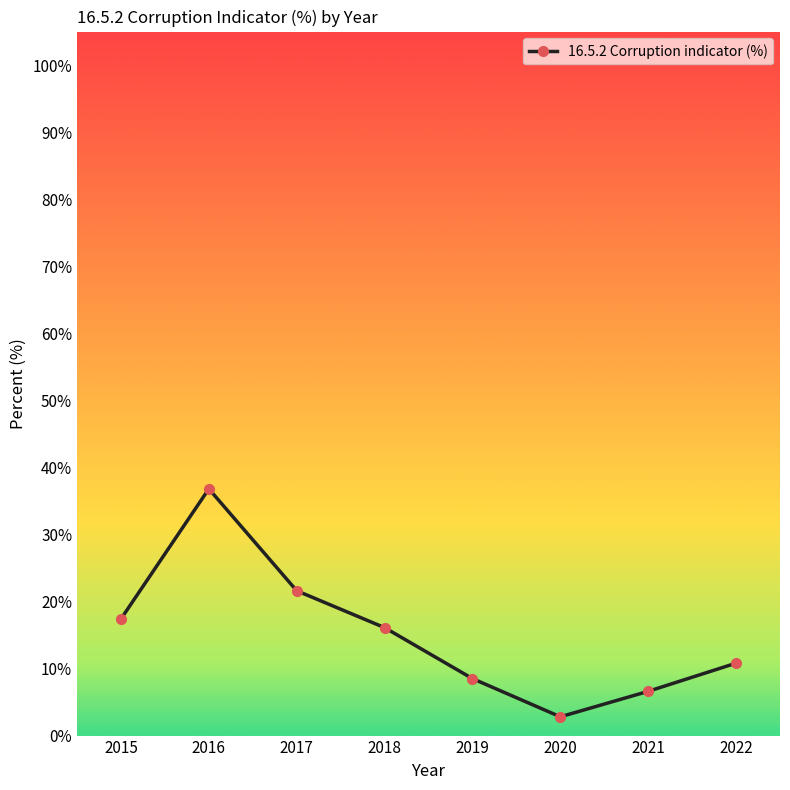

What is the change in value from 2018 to 2019?

-7.6